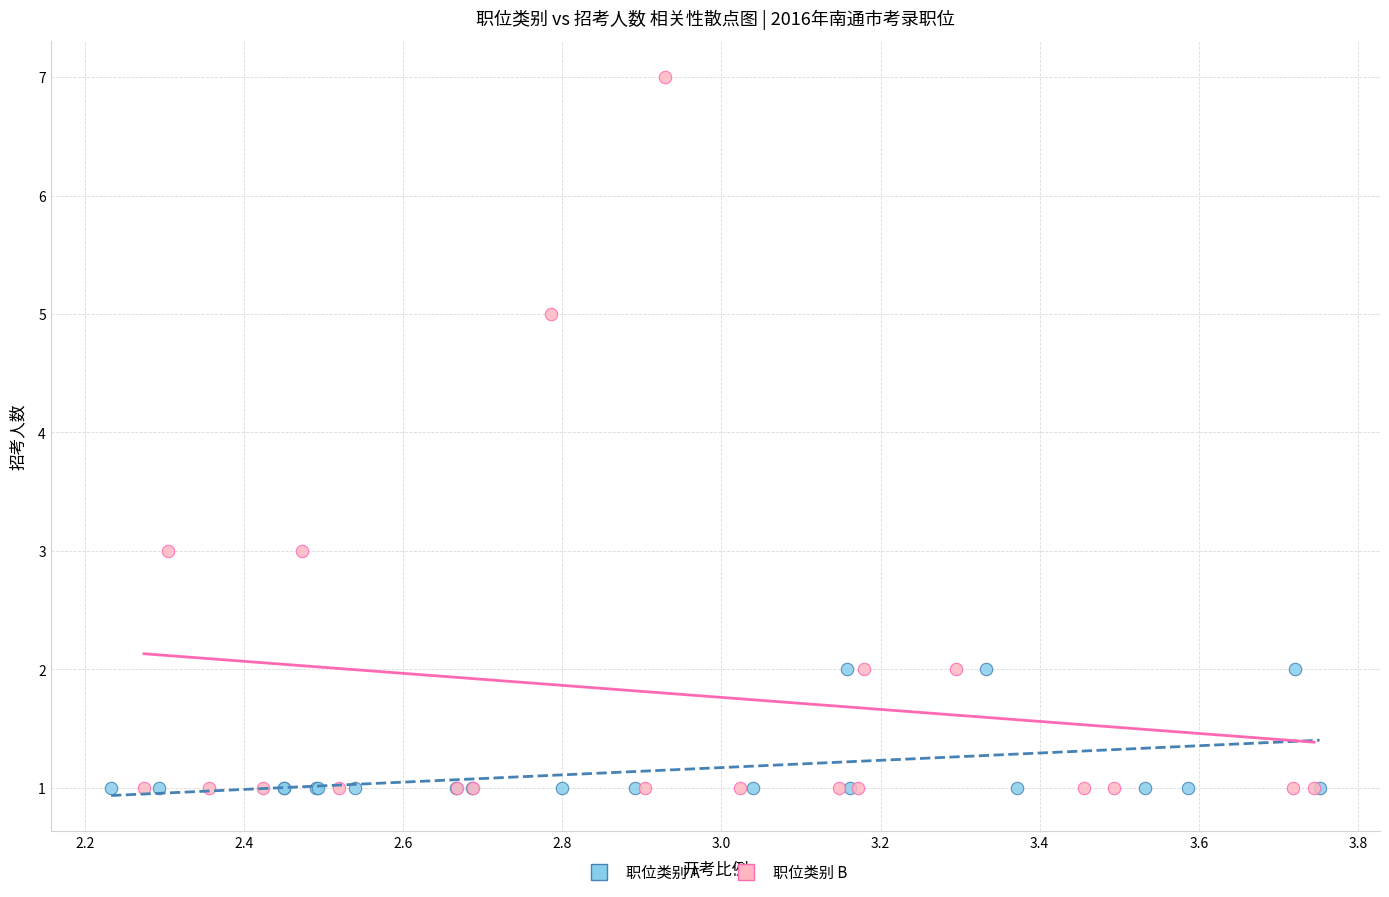

Which series contains the highest Y value?

职位类别 B